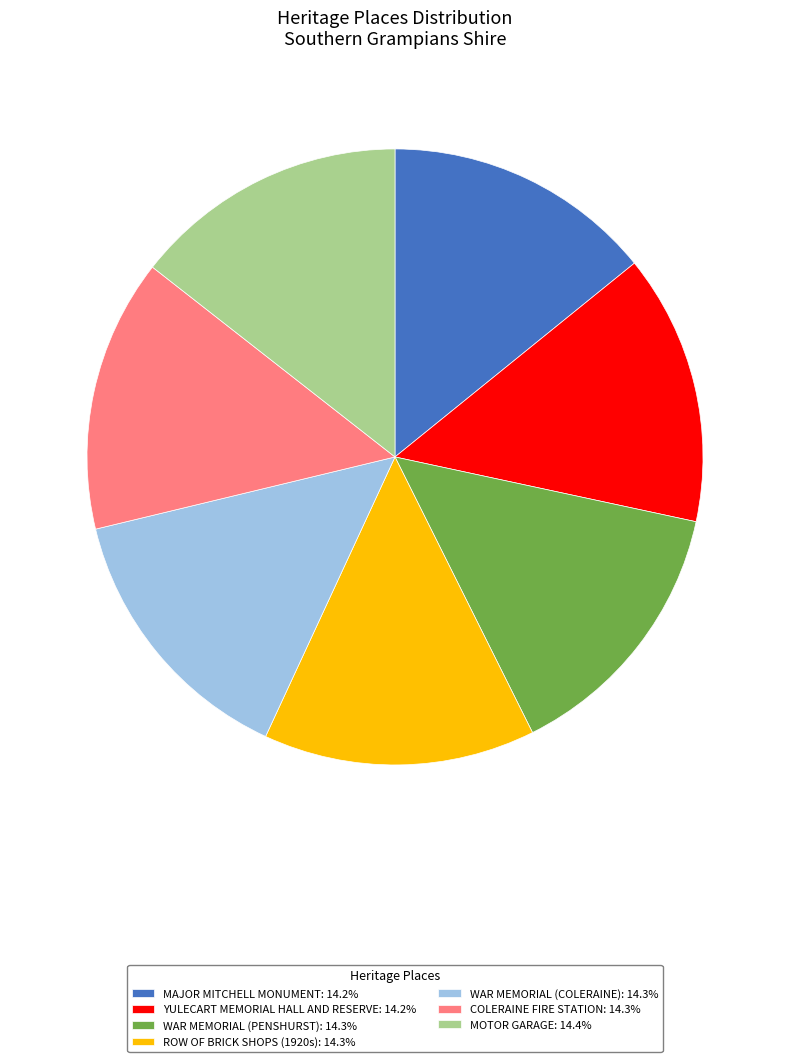

What is the ratio of the value at WAR MEMORIAL (COLERAINE): 14.3% to the value at ROW OF BRICK SHOPS (1920s): 14.3%?

1.0